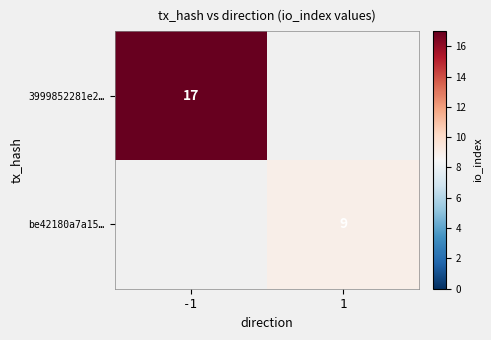

The value of 3999852281e2… at -1 is 28.1. True or false?

False